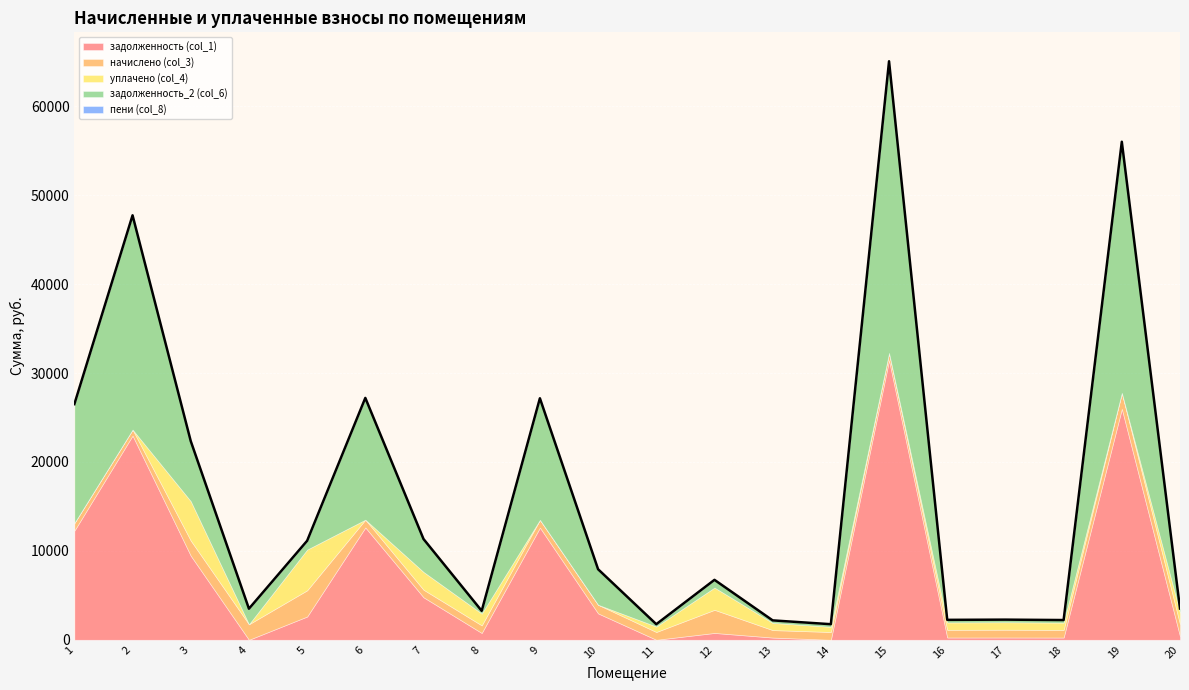

In пени (col_8), how many points are higher than both neighbors (excluding endpoints)?

5